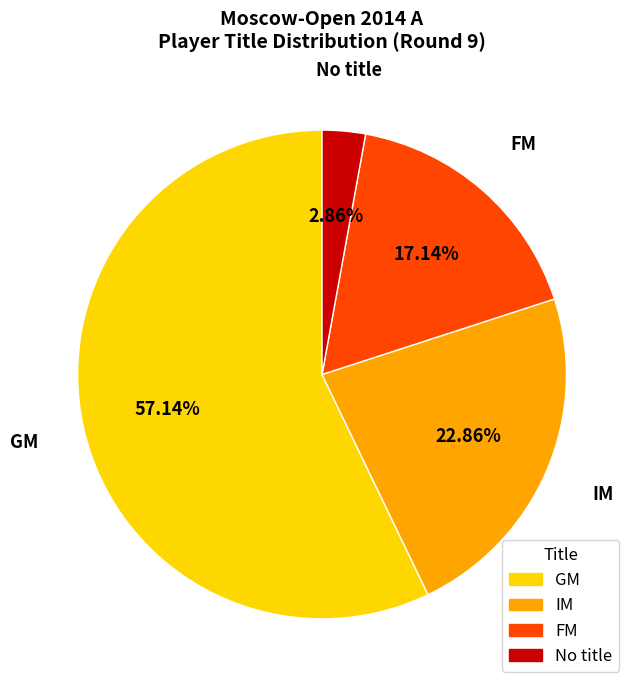

Is there any slice that represents more than half of the pie?

Yes